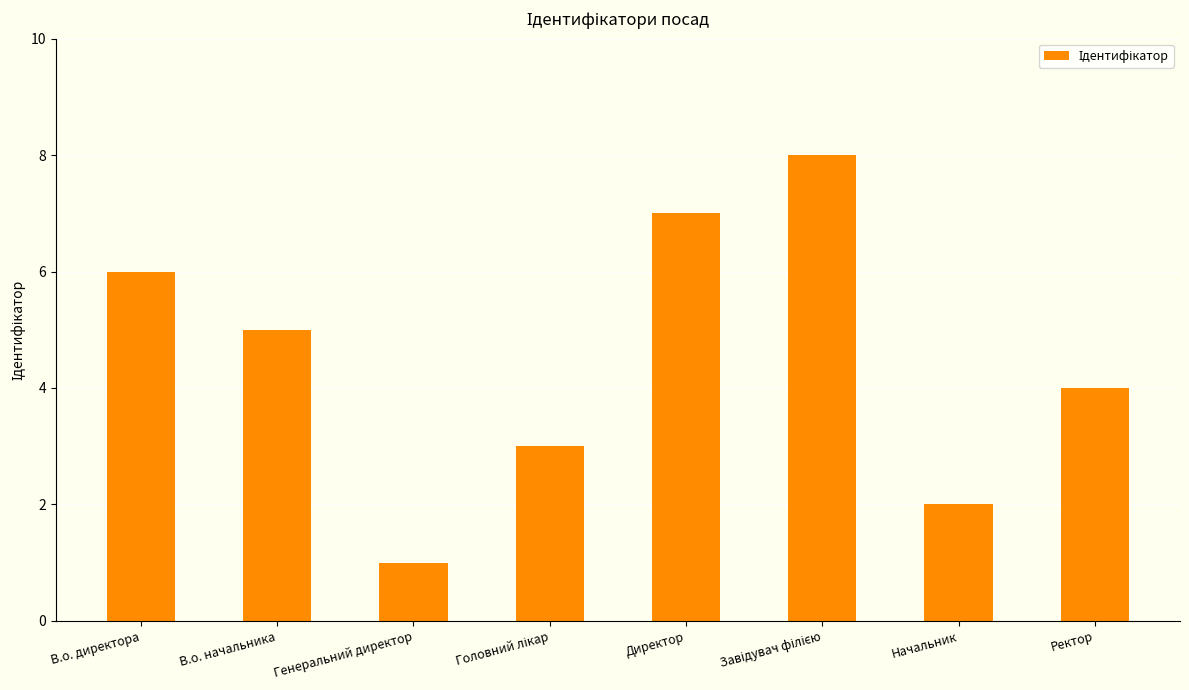

Is it true that the value at Начальник is 0?

False